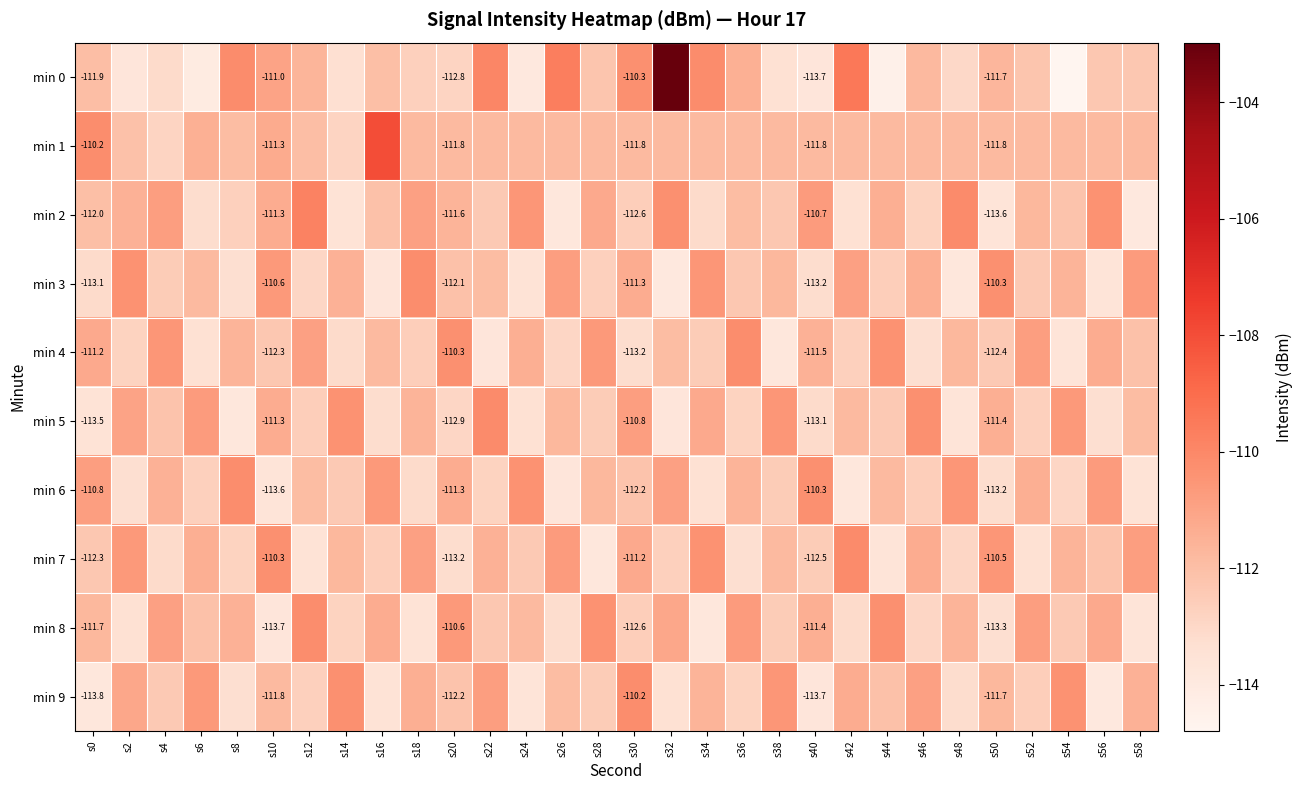

List the series in order of their peak value, lowest first.

min 3, min 4, min 6, min 8, min 9, min 5, min 7, min 2, min 1, min 0